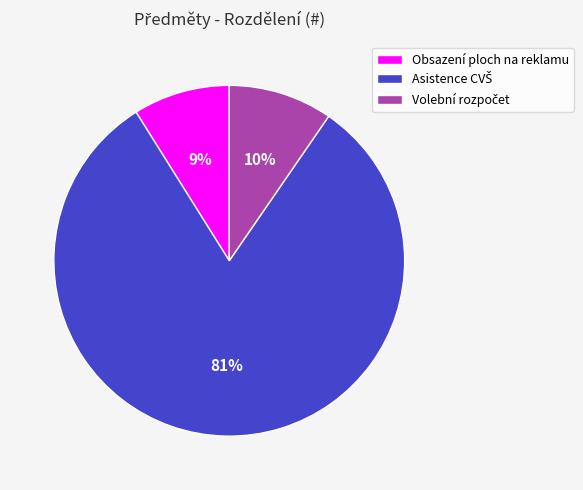

What percentage is the Obsazení ploch na reklamu slice, to the nearest percent?

9%